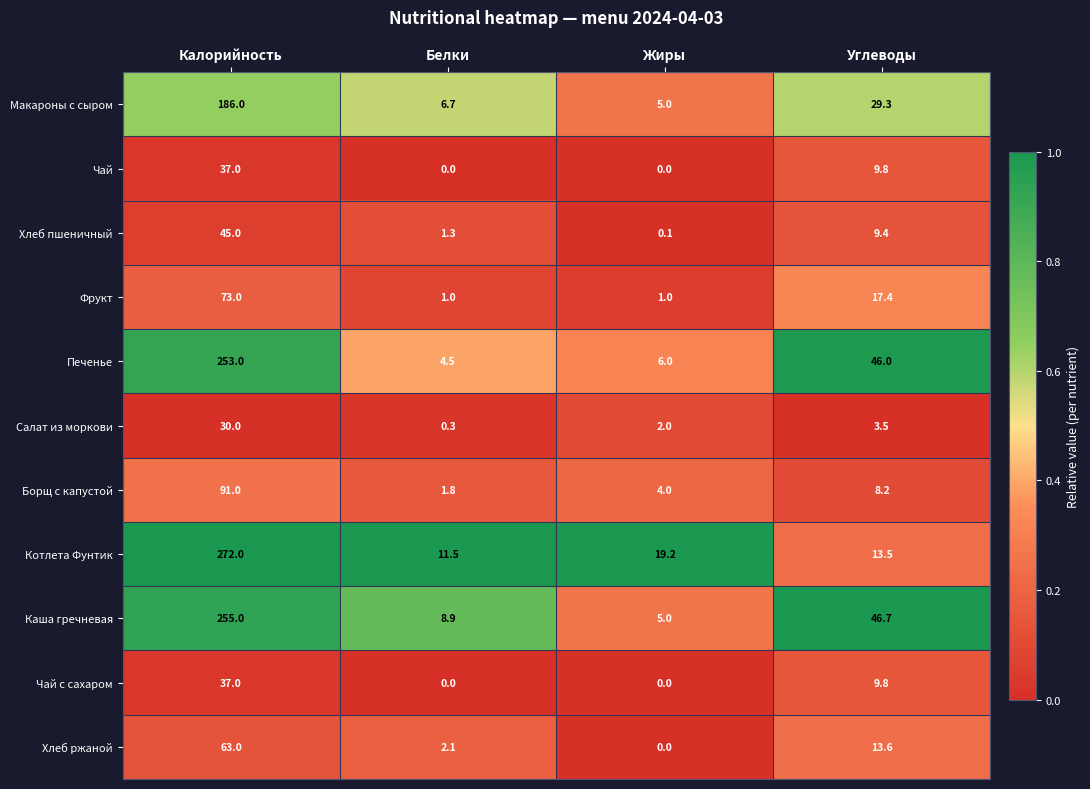

What is the total value across all series at Углеводы?

207.2